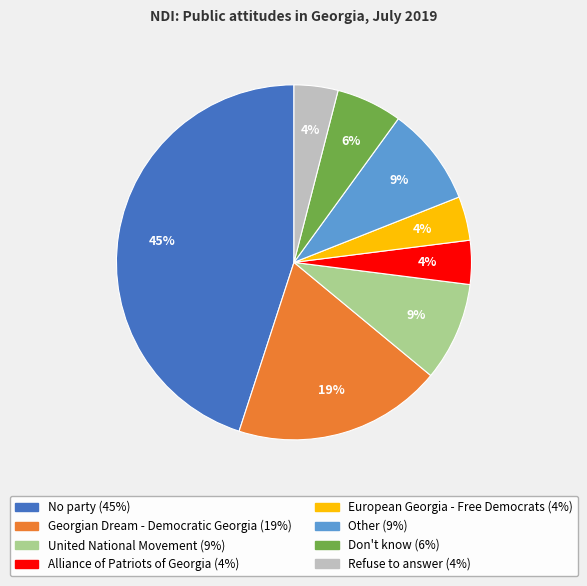

What is the ratio of the value at European Georgia - Free Democrats to the value at United National Movement?

0.4